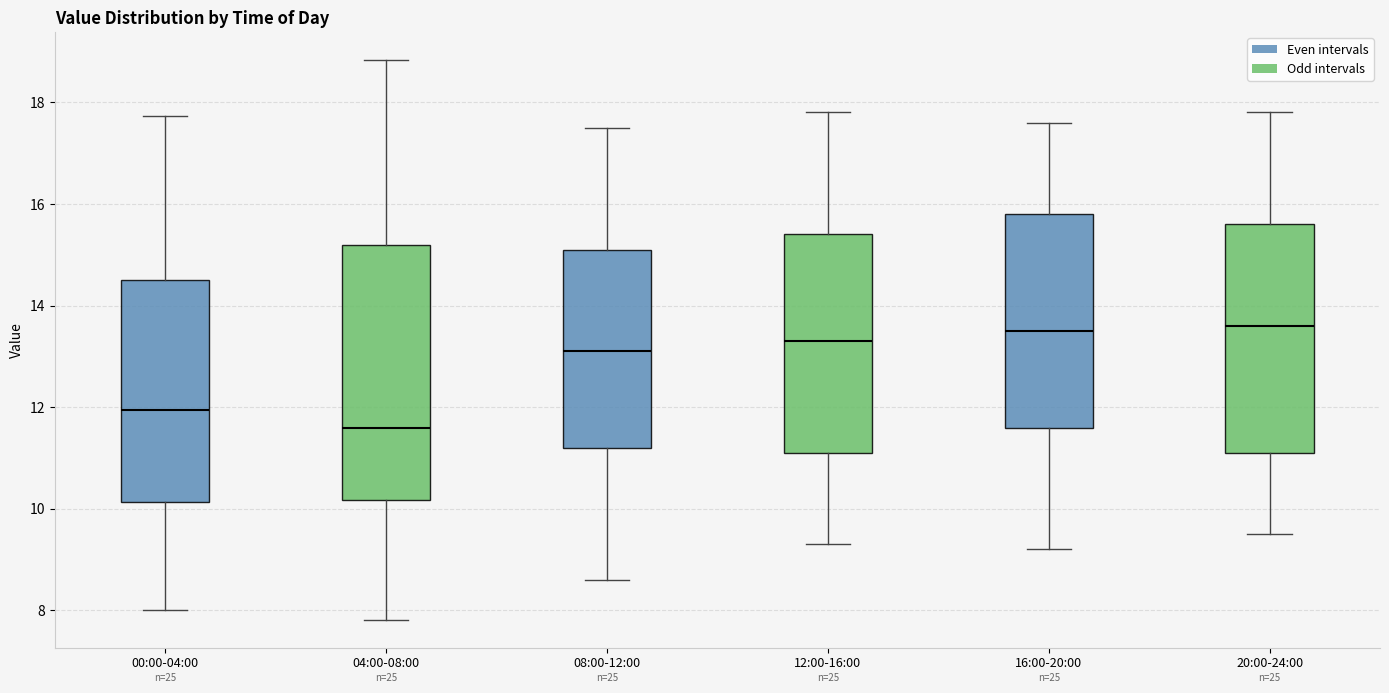

Reading left to right, read every box against the y-axis: the position of its median line, the range the box covers, and the ends of its whiskers. The values are not printed on the chart, so give them approximately, as read against the axis.

00:00-04:00: median 12.0, box 10.2 to 14.6, whiskers 8.0 to 17.8
04:00-08:00: median 11.6, box 10.2 to 15.2, whiskers 7.8 to 18.8
08:00-12:00: median 13.2, box 11.2 to 15.2, whiskers 8.6 to 17.6
12:00-16:00: median 13.4, box 11.2 to 15.4, whiskers 9.4 to 17.8
16:00-20:00: median 13.6, box 11.6 to 15.8, whiskers 9.2 to 17.6
20:00-24:00: median 13.6, box 11.2 to 15.6, whiskers 9.6 to 17.8